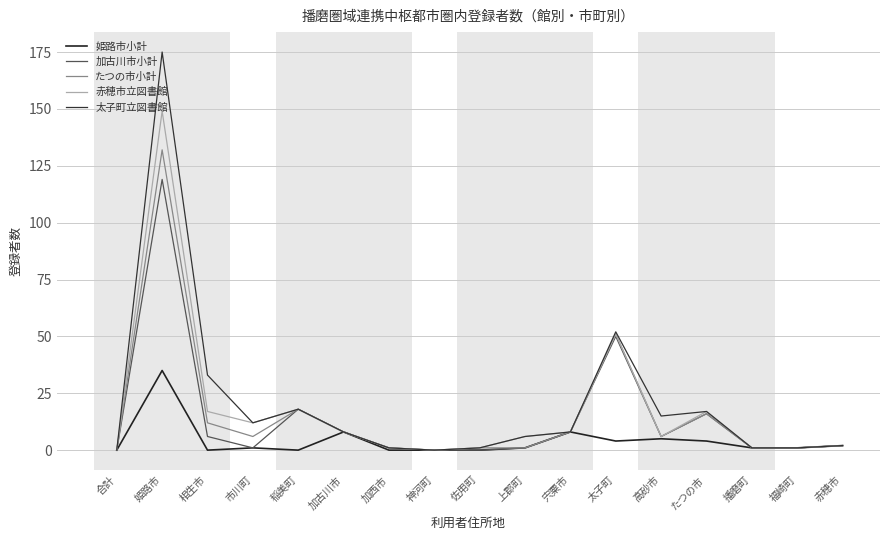

Reading left to right, extract all data points from this chart.

姫路市小計: 合計=0	姫路市=35	相生市=0	市川町=1	稲美町=0	加古川市=8	加西市=0	神河町=0	佐用町=0	上郡町=1	宍粟市=8	太子町=4	高砂市=5	たつの市=4	播磨町=1	福崎町=1	赤穂市=2
加古川市小計: 合計=0	姫路市=119	相生市=6	市川町=1	稲美町=18	加古川市=8	加西市=1	神河町=0	佐用町=0	上郡町=1	宍粟市=8	太子町=50	高砂市=6	たつの市=16	播磨町=1	福崎町=1	赤穂市=2
たつの市小計: 合計=0	姫路市=132	相生市=12	市川町=6	稲美町=18	加古川市=8	加西市=1	神河町=0	佐用町=1	上郡町=1	宍粟市=8	太子町=51	高砂市=6	たつの市=16	播磨町=1	福崎町=1	赤穂市=2
赤穂市立図書館: 合計=0	姫路市=149	相生市=17	市川町=12	稲美町=18	加古川市=8	加西市=1	神河町=0	佐用町=1	上郡町=6	宍粟市=8	太子町=51	高砂市=6	たつの市=17	播磨町=1	福崎町=1	赤穂市=2
太子町立図書館: 合計=0	姫路市=175	相生市=33	市川町=12	稲美町=18	加古川市=8	加西市=1	神河町=0	佐用町=1	上郡町=6	宍粟市=8	太子町=52	高砂市=15	たつの市=17	播磨町=1	福崎町=1	赤穂市=2